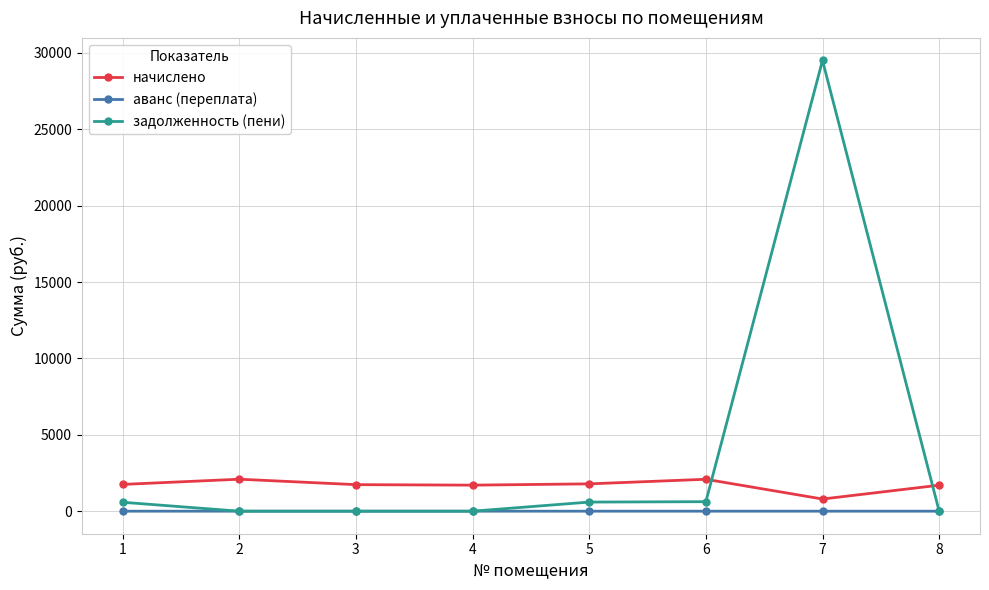

What is the difference between the задолженность (пени) values at 6 and 5?

26.1